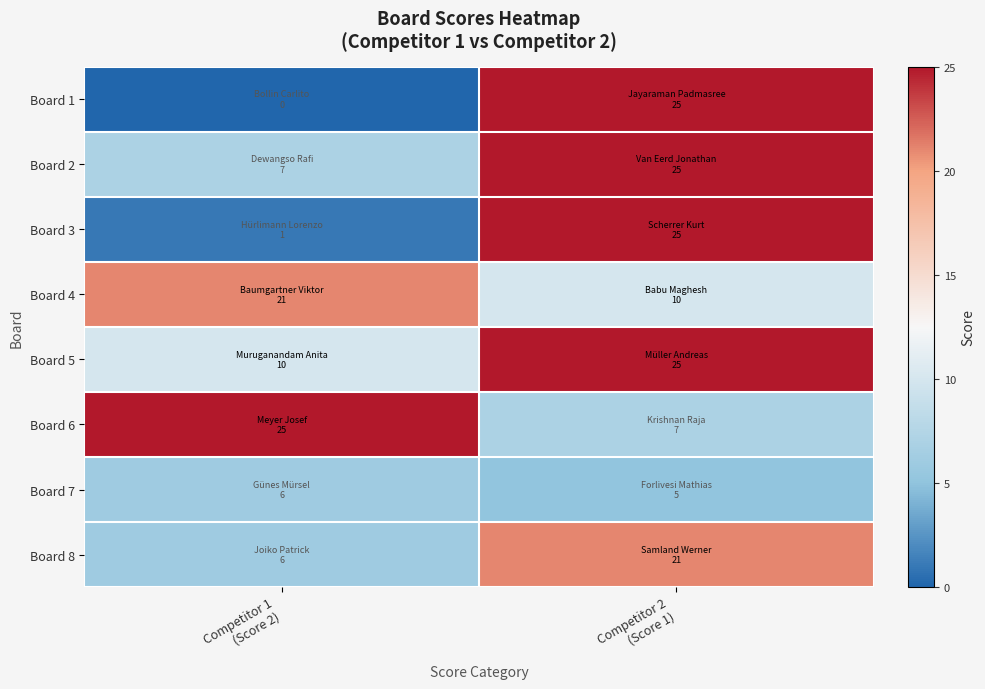

Between Competitor 2
(Score 1) and Competitor 1
(Score 2), which is larger?

Competitor 2
(Score 1)